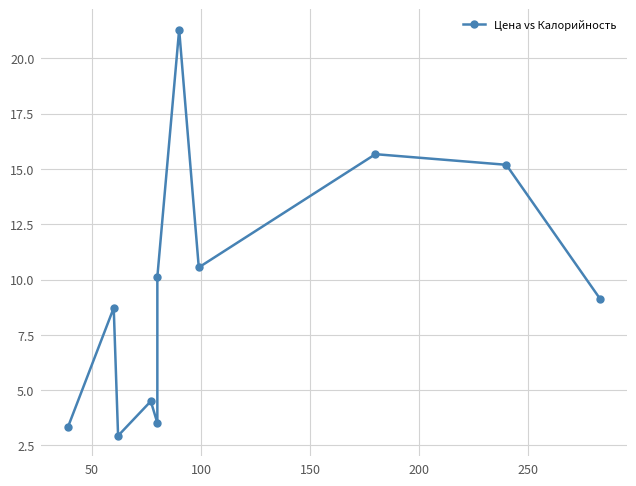

What is the difference between the maximum and minimum values?

18.4